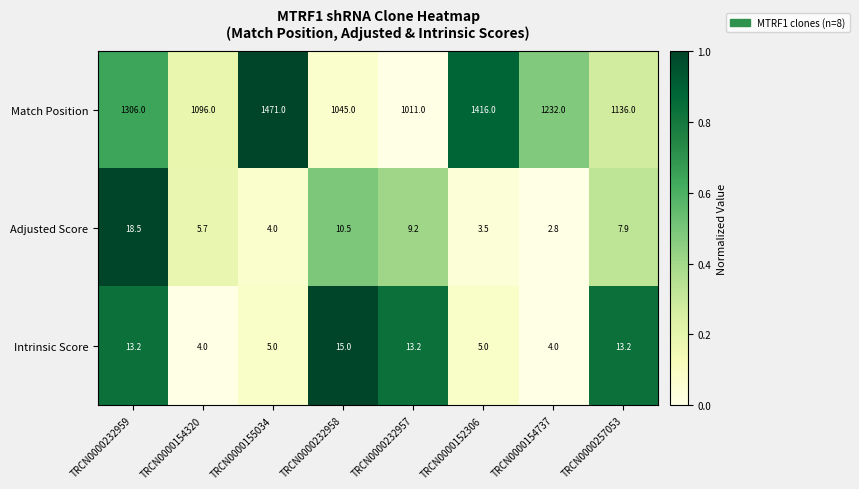

What is the difference between the Intrinsic Score values at TRCN0000152306 and TRCN0000154737?

1.0